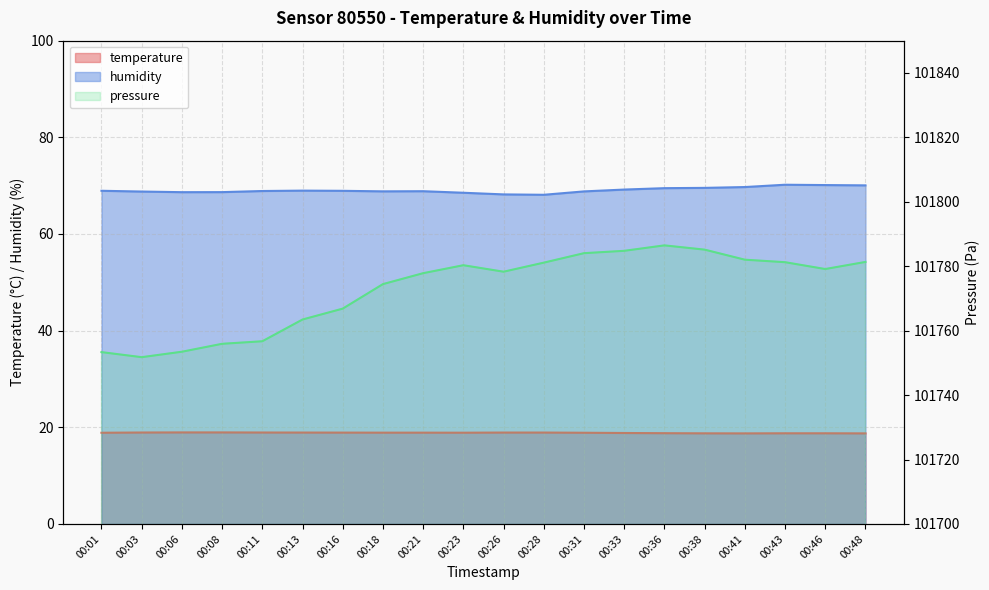

The humidity series shows 102.4 at 00:33. True or false?

False